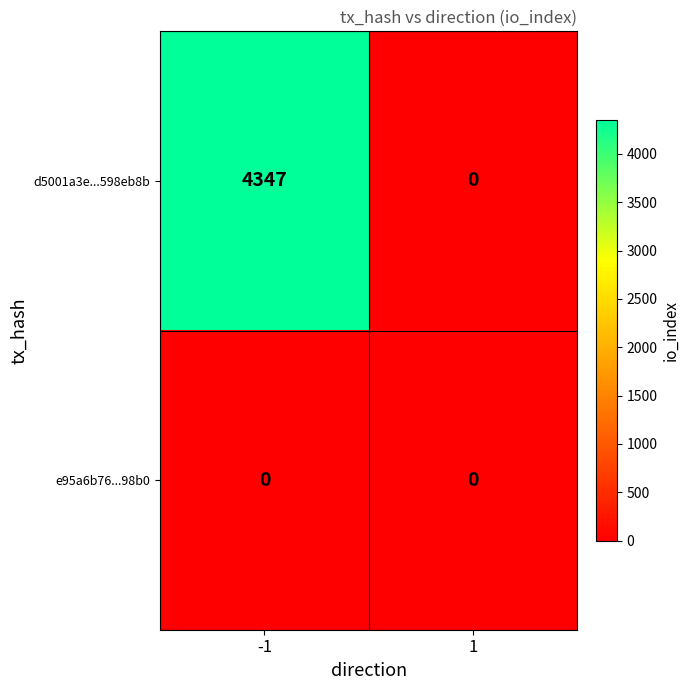

Which series changed the most between -1 and 1?

d5001a3e...598eb8b